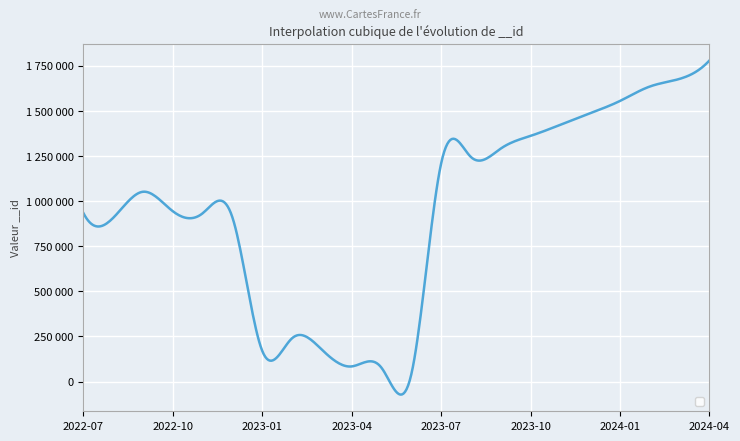

At which category does the data reach its first local valley?

2022-08